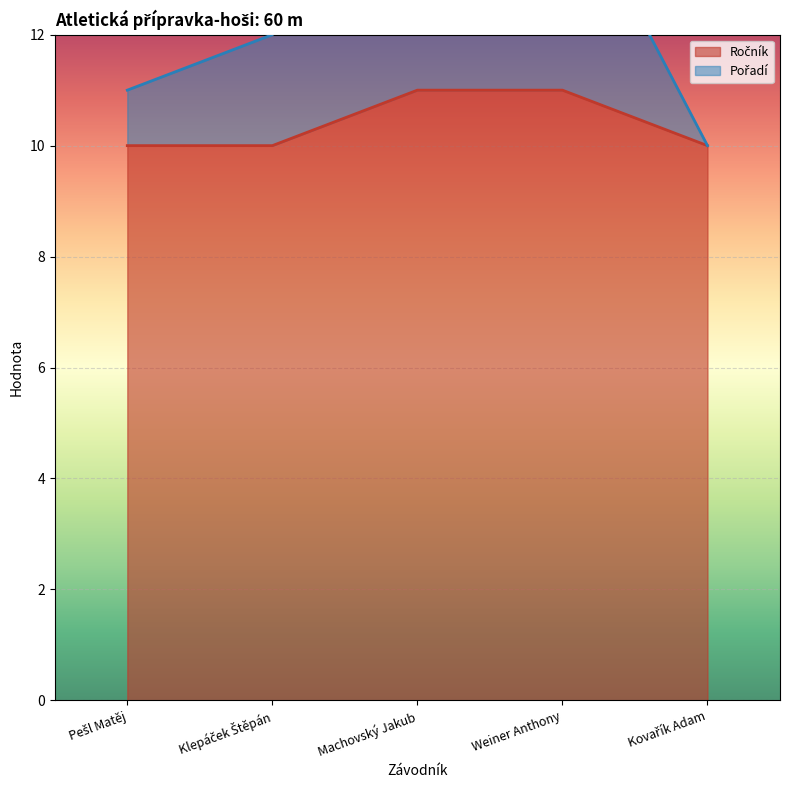

What is the difference between the maximum and minimum values in the Pořadí series?

5